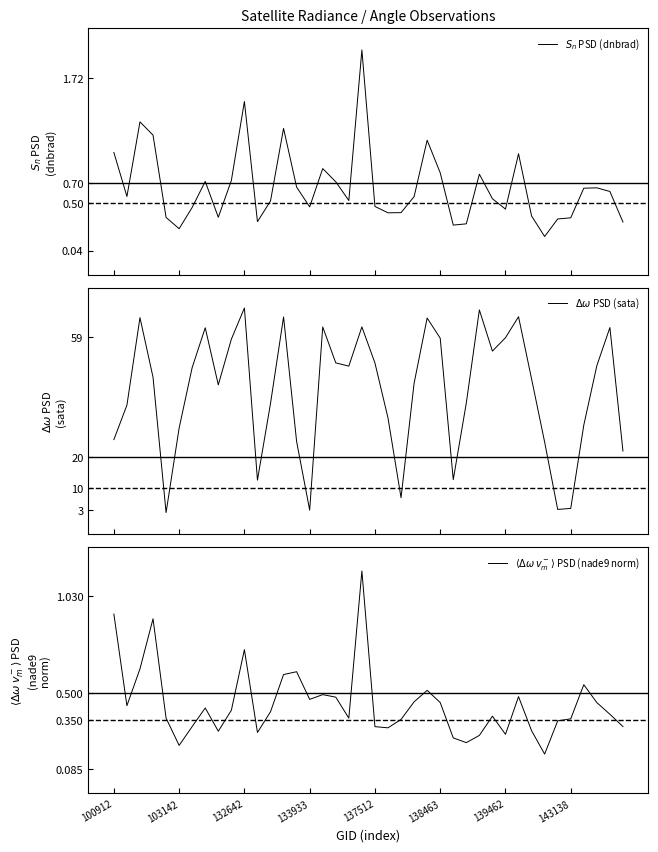

Which series ends up on top after the final intersection of $\langle\Delta\omega\, v_m^-\rangle$ PSD (nade9 norm) and $S_n$ PSD (dnbrad)?

$S_n$ PSD (dnbrad)